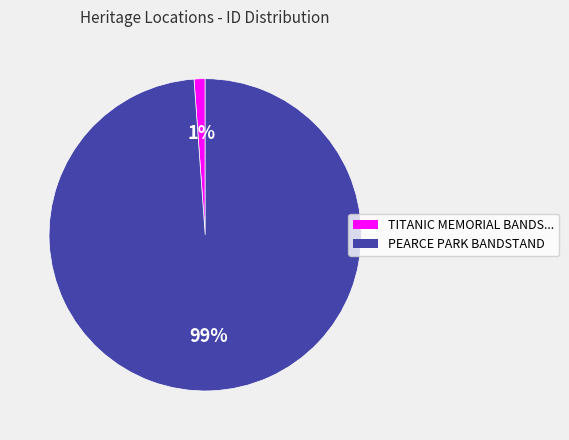

To the nearest percent, what is the difference between the largest and smallest slice percentages?

98%